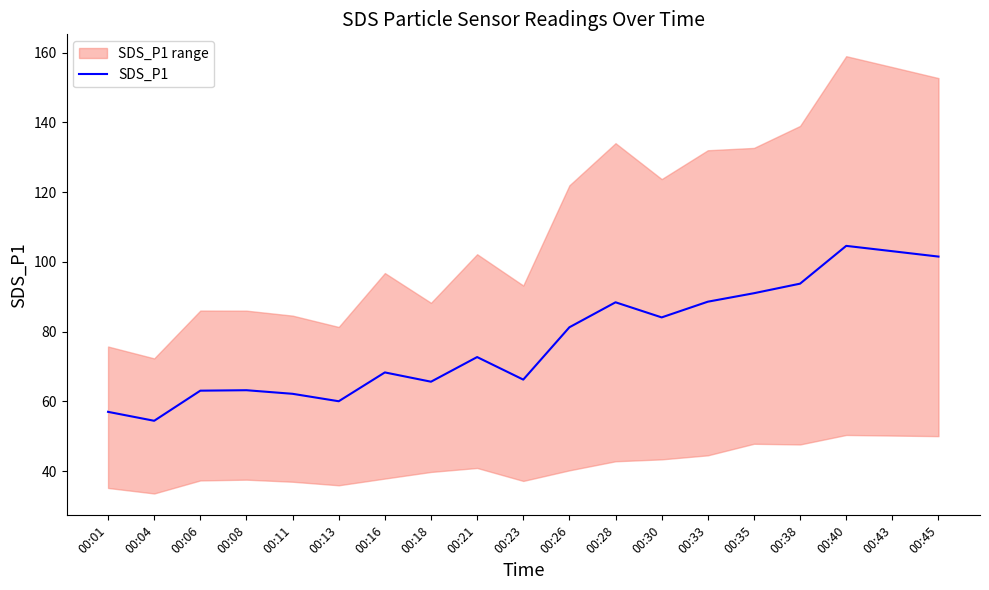

The chart shows a value of 144.1 at 00:35. True or false?

False